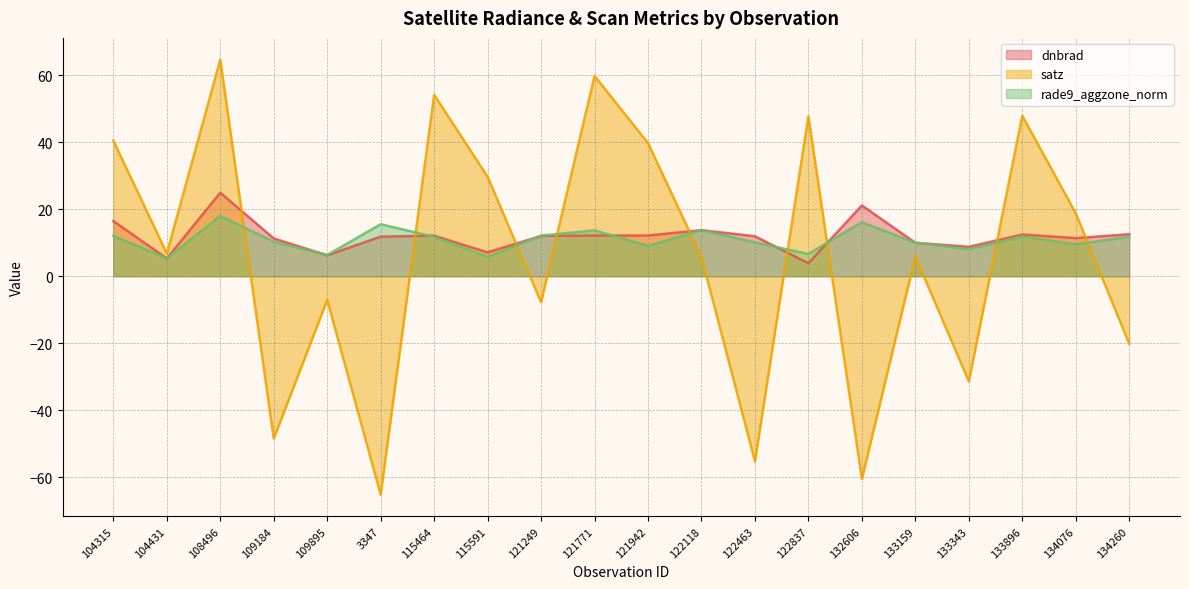

Between 108496 and 3347, which is larger?

108496